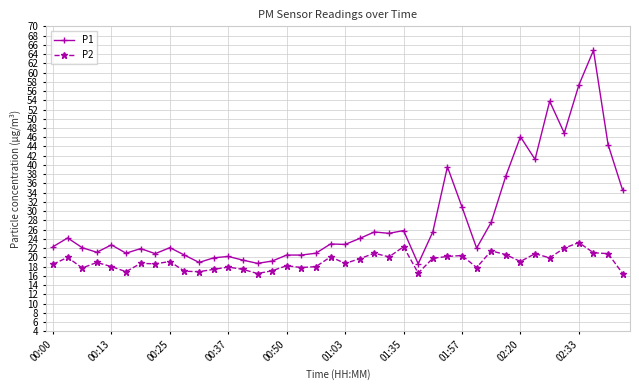

List the series in order of their overall mean, lowest first.

P2, P1